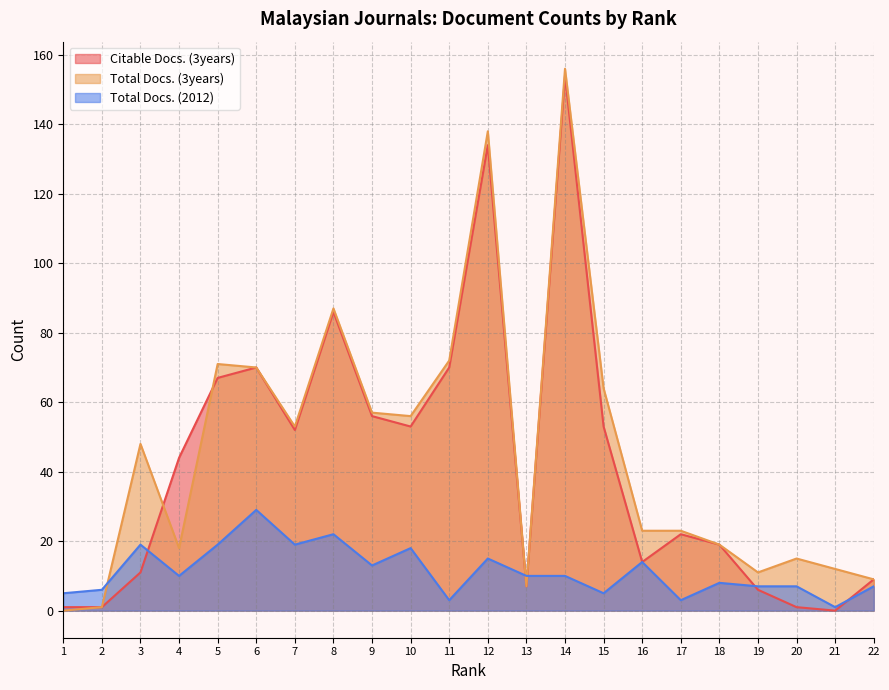

After their last crossing, which series has the higher values: Citable Docs. (3years) or Total Docs. (3years)?

Total Docs. (3years)